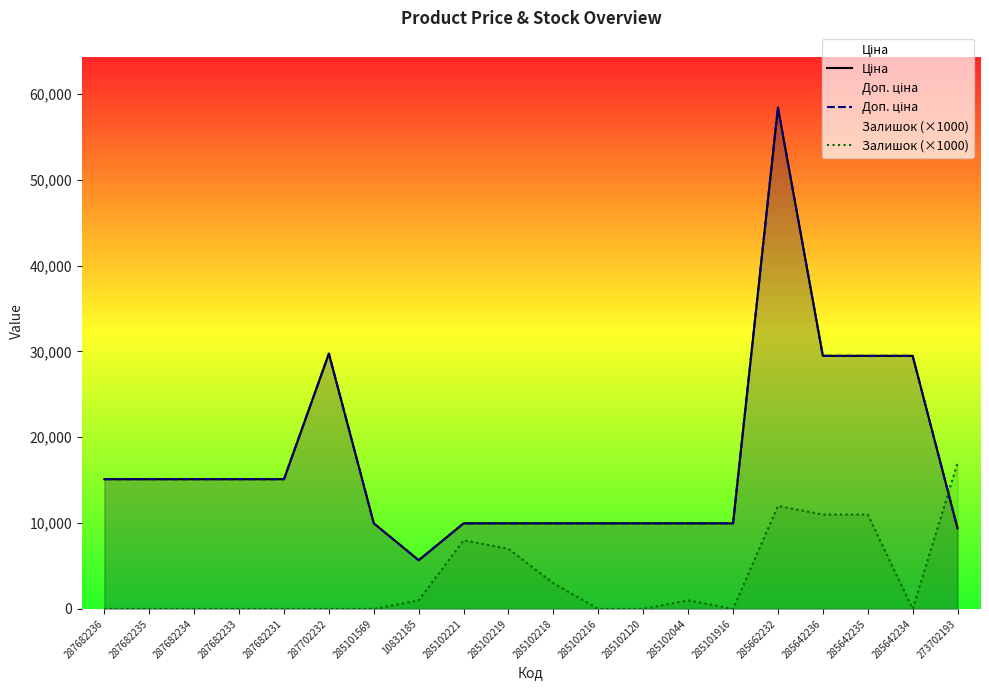

What are all the series names shown in the legend?

Ціна, Доп. ціна, Залишок (×1000)